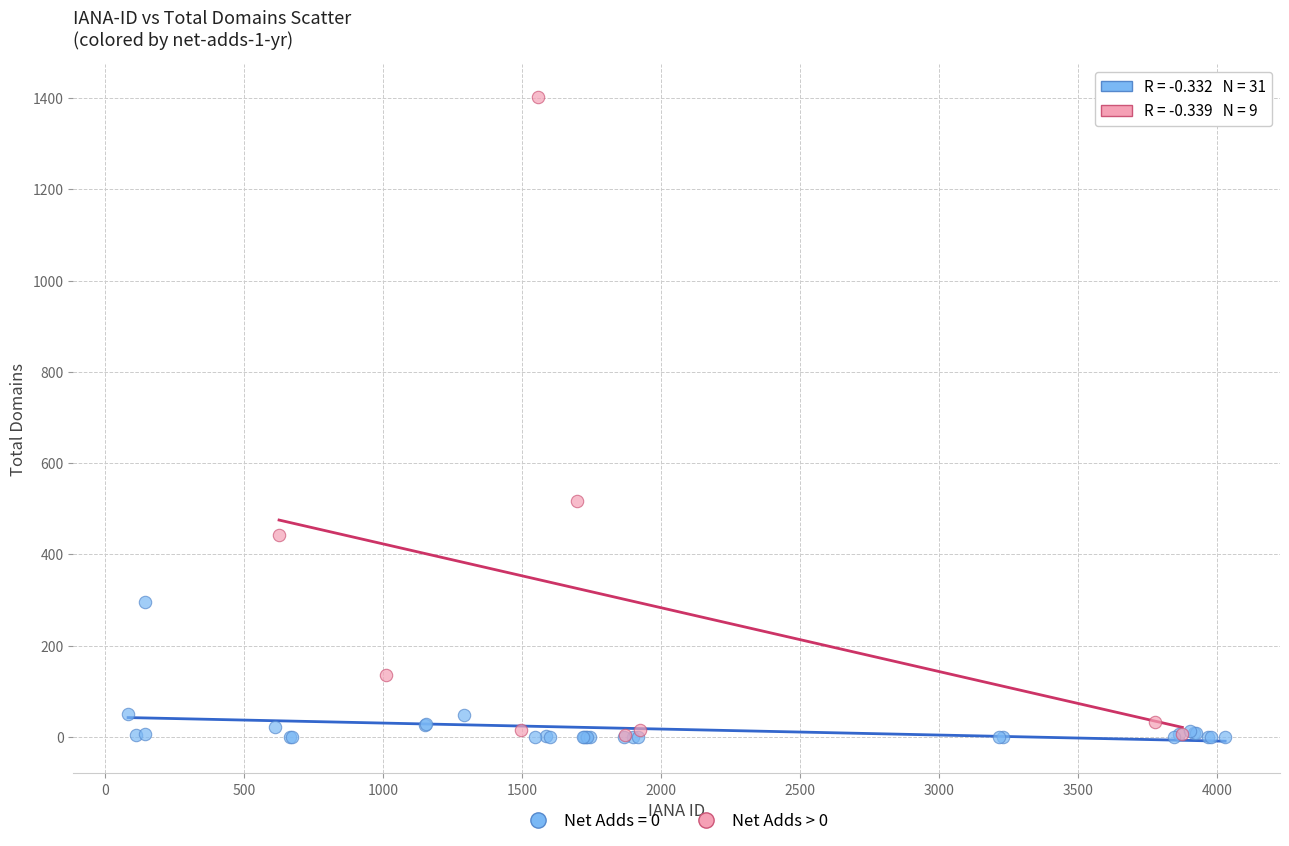

Which series has the widest spread of Y values?

Net Adds > 0